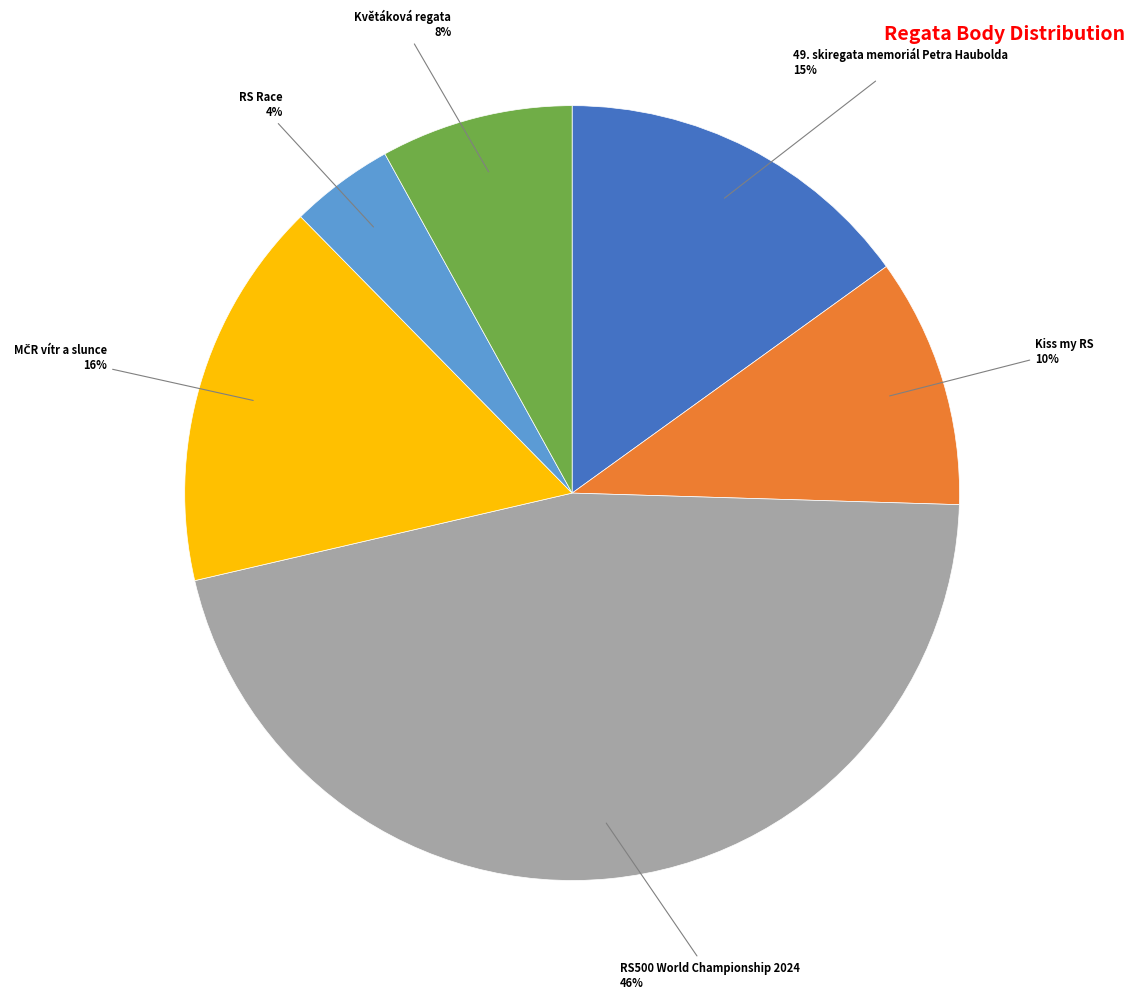

To the nearest percent, what is the difference between the largest and smallest slice percentages?

42%